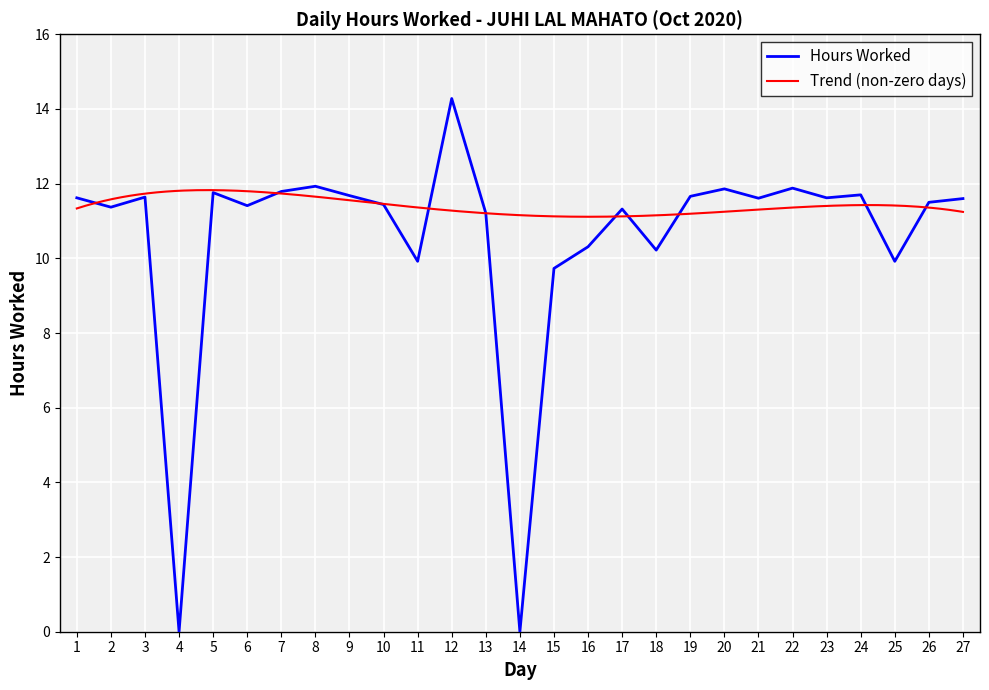

List the labels in order of value, smallest first.

4, 14, 15, 11, 25, 18, 16, 13, 17, 2, 6, 10, 26, 27, 21, 1, 23, 3, 19, 9, 24, 5, 7, 20, 22, 8, 12